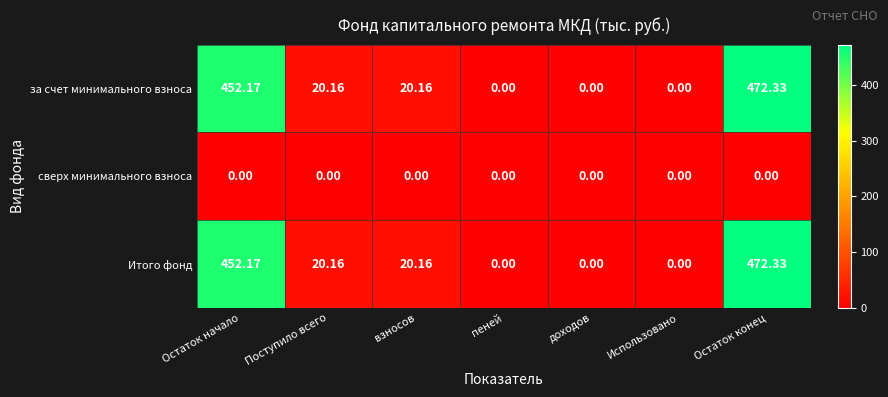

At which category does the chart reach its peak across all series?

Остаток конец